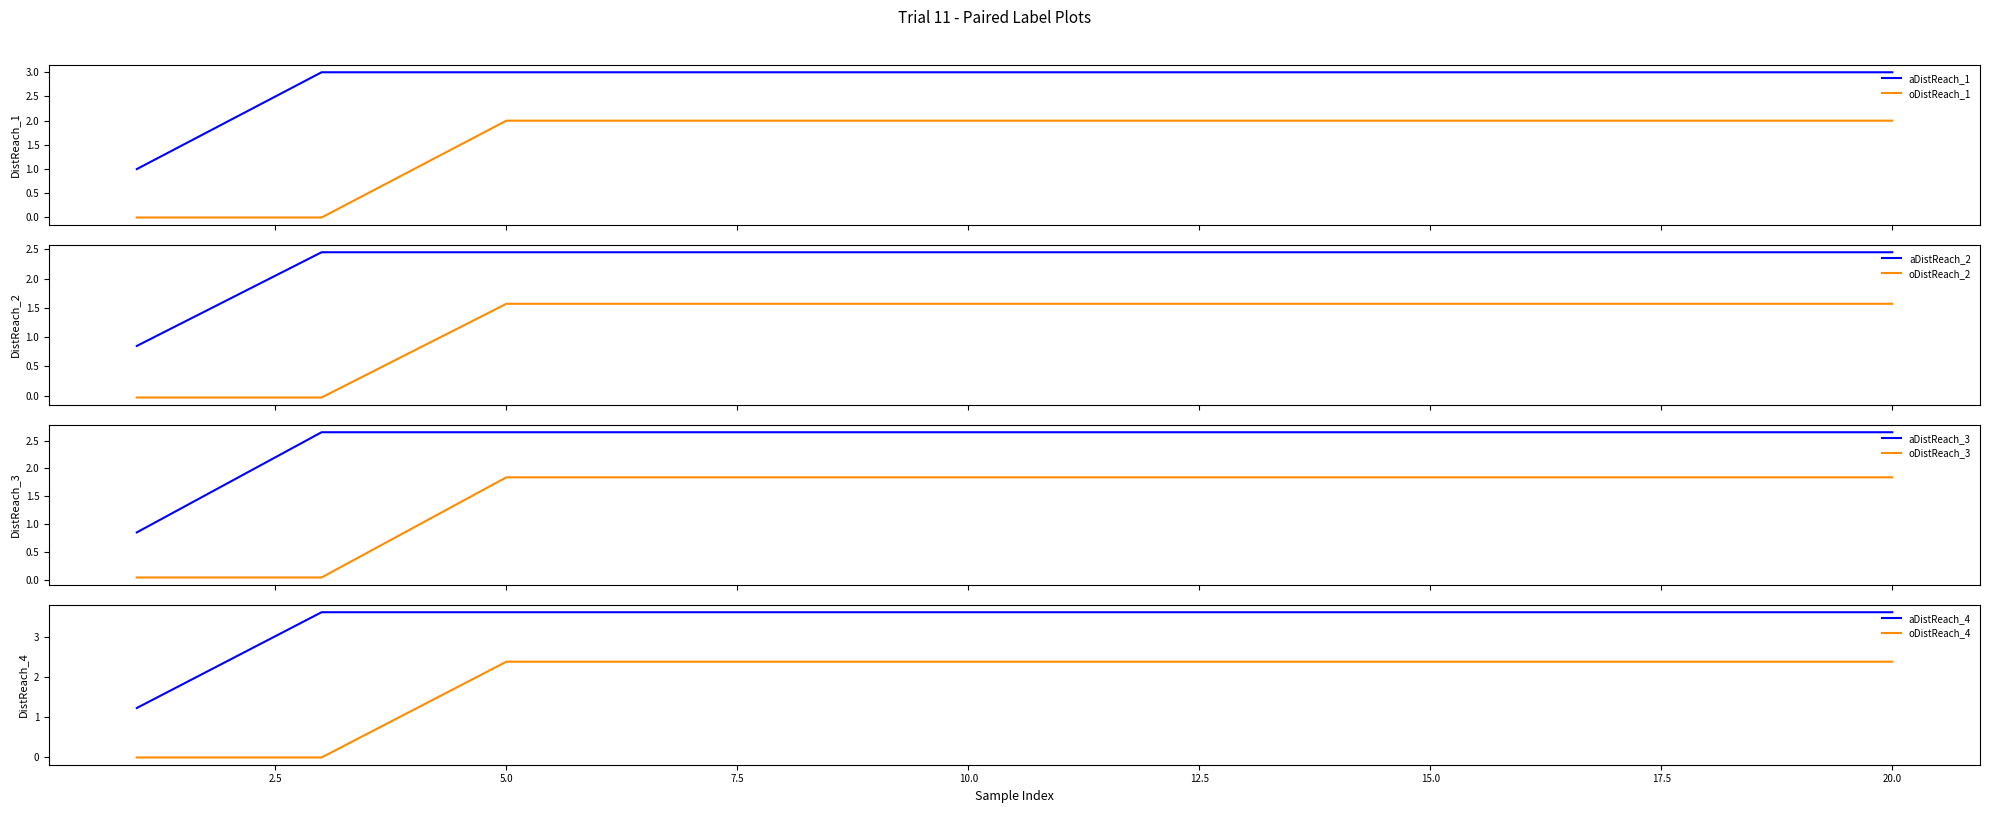

What is the spread (max minus min) of values at 8?

1